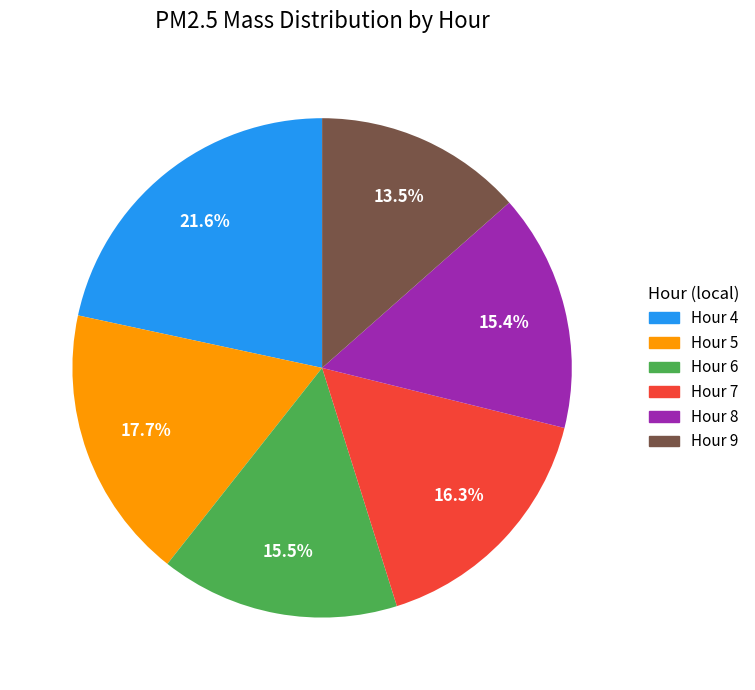

Does Hour 9 represent more than half of the total?

No